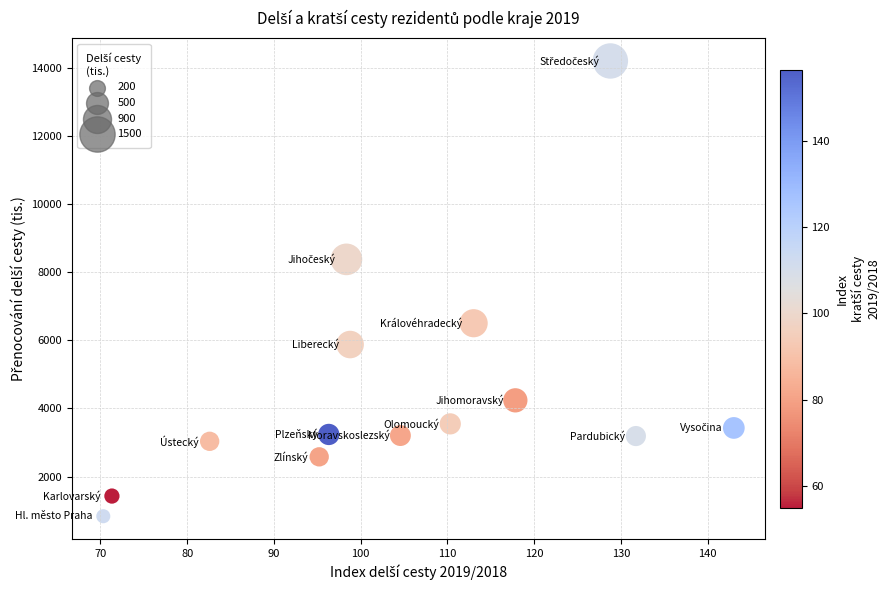

What Y value in the scatter plot is closest to 7522?

8381.5